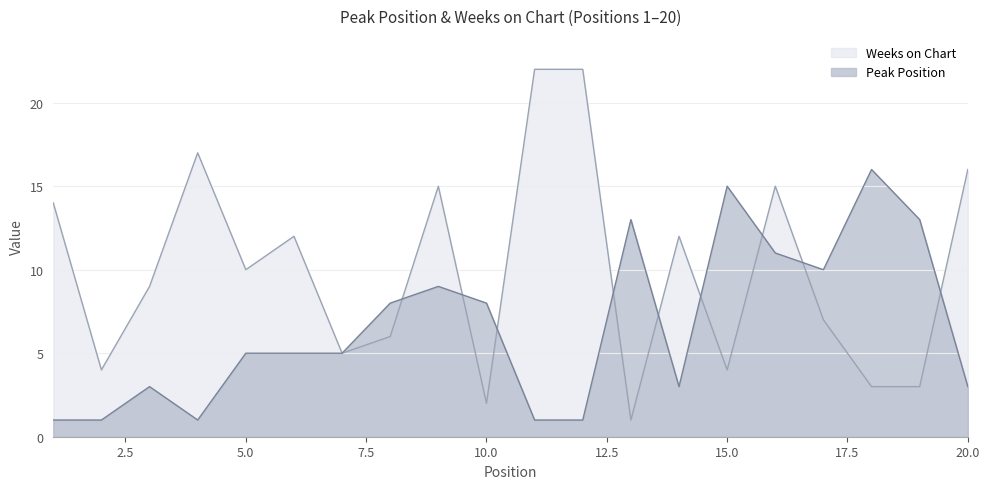

Reading right to left, list all the values displayed in this chart.

Peak Position: 3	13	16	10	11	15	3	13	1	1	8	9	8	5	5	5	1	3	1	1
Weeks on Chart: 16	3	3	7	15	4	12	1	22	22	2	15	6	5	12	10	17	9	4	14